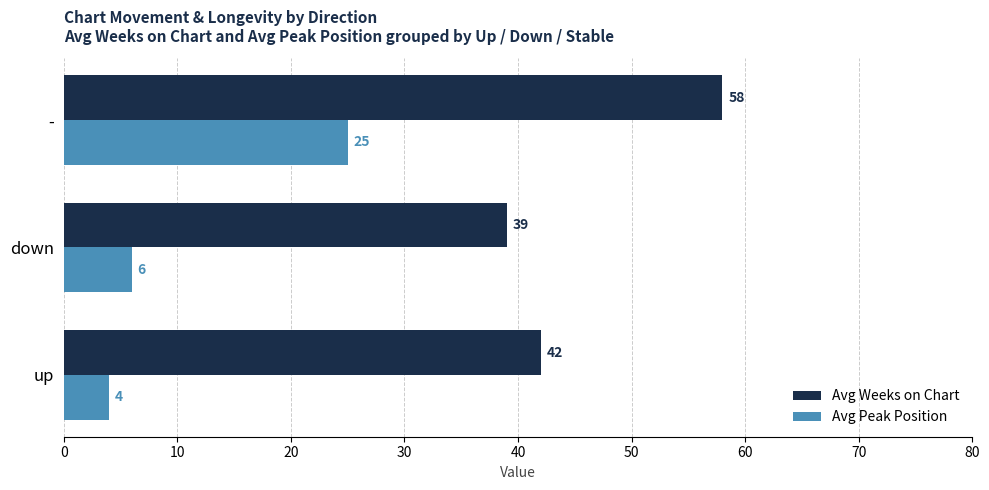

True or false: Avg Weeks on Chart has a value of 64 at up.

False